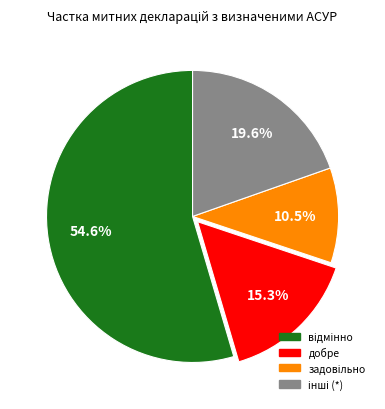

Is there a majority slice in this chart?

Yes